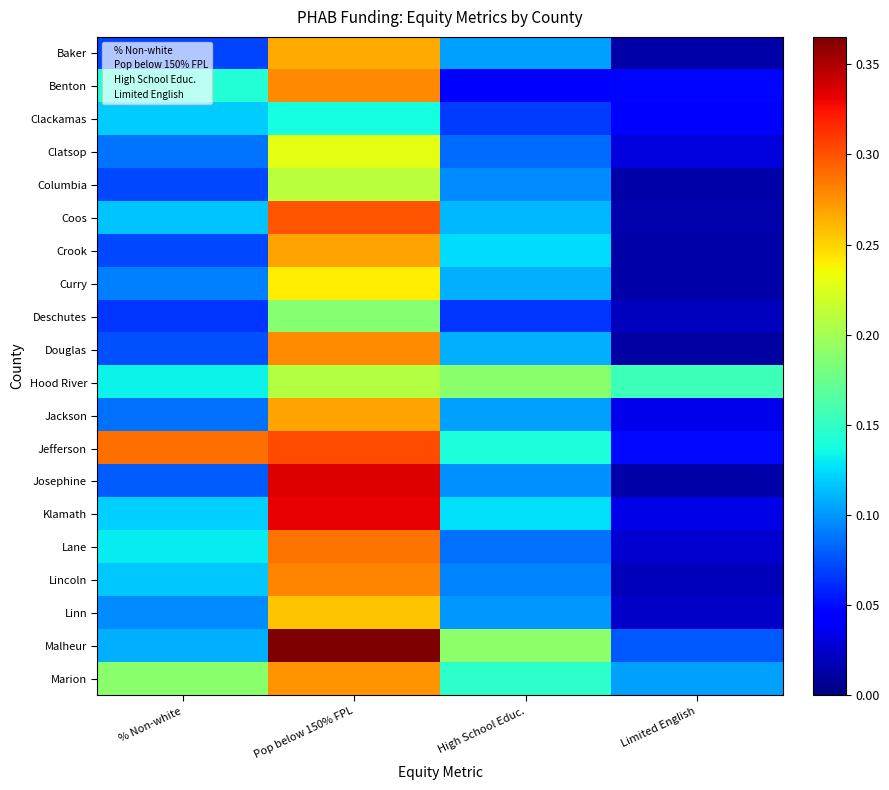

Rank the categories by Hood River value from lowest to highest.

% Non-white, Limited English, High School Educ., Pop below 150% FPL